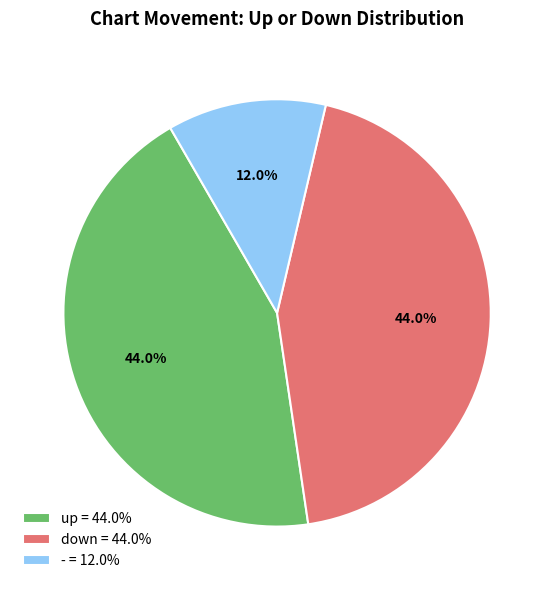

What portion of the pie excludes up?

56.0%